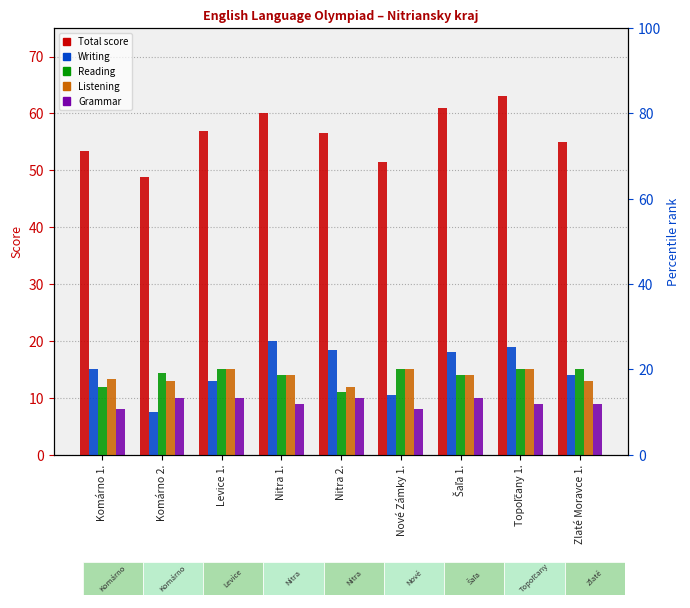

What is the maximum value for Writing?

20.0